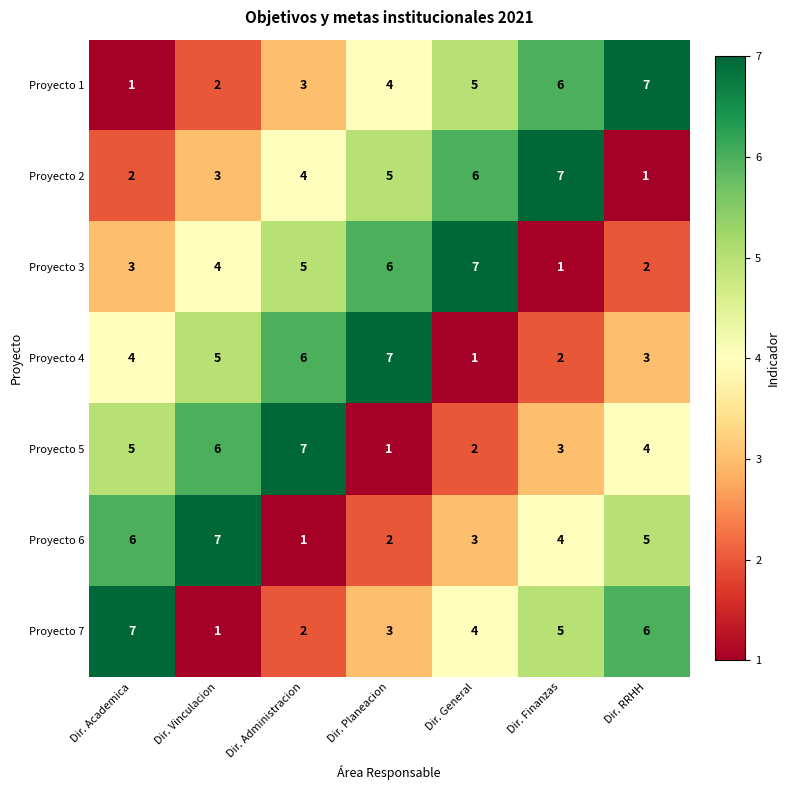

Between Dir. Vinculacion and Dir. Administracion, which series saw the biggest shift?

Proyecto 6